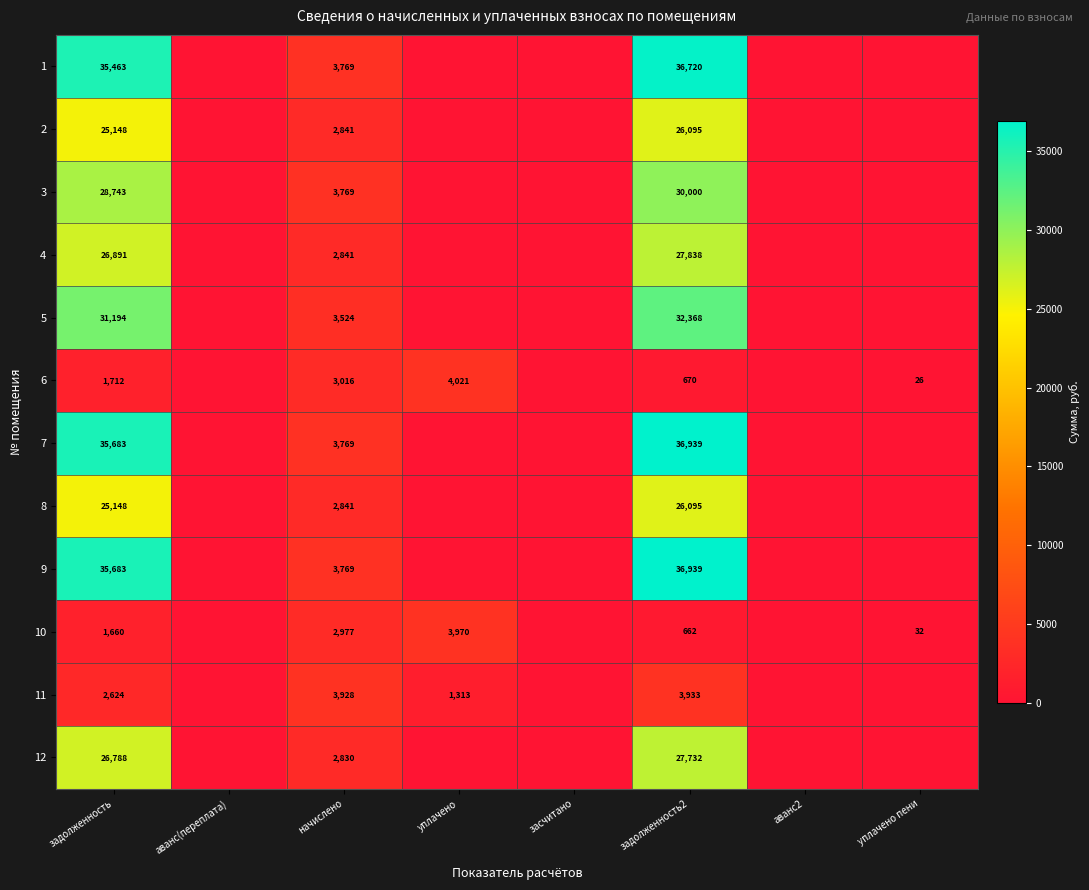

What is the total value across all series at задолженность2?

285991